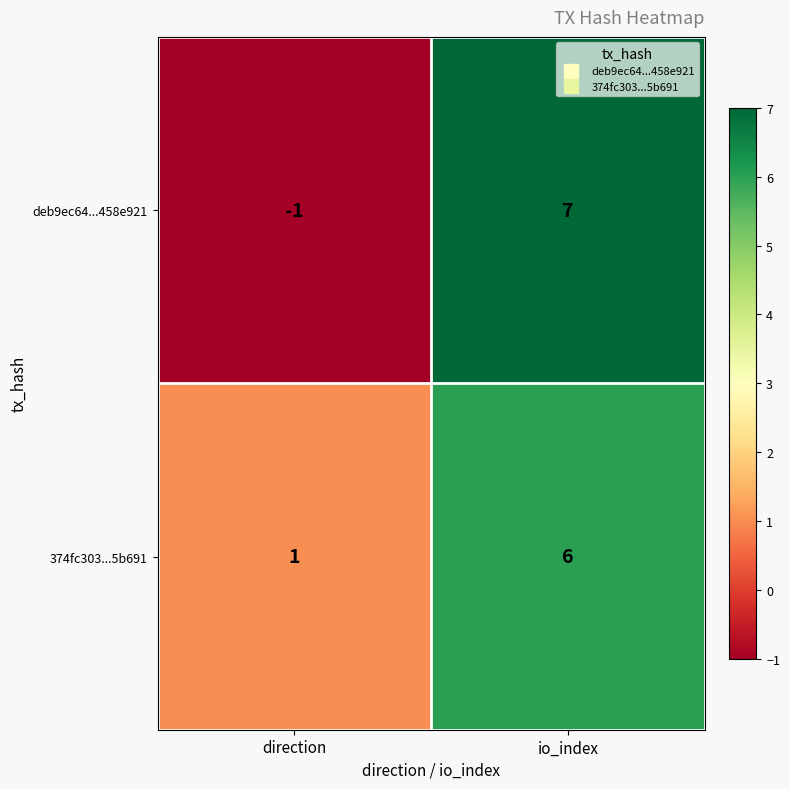

At io_index, list the series in order from smallest to largest.

374fc303...5b691, deb9ec64...458e921